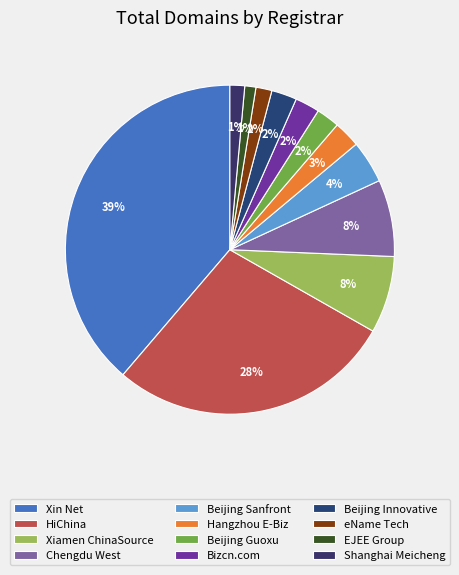

How many segments does this pie chart have?

12